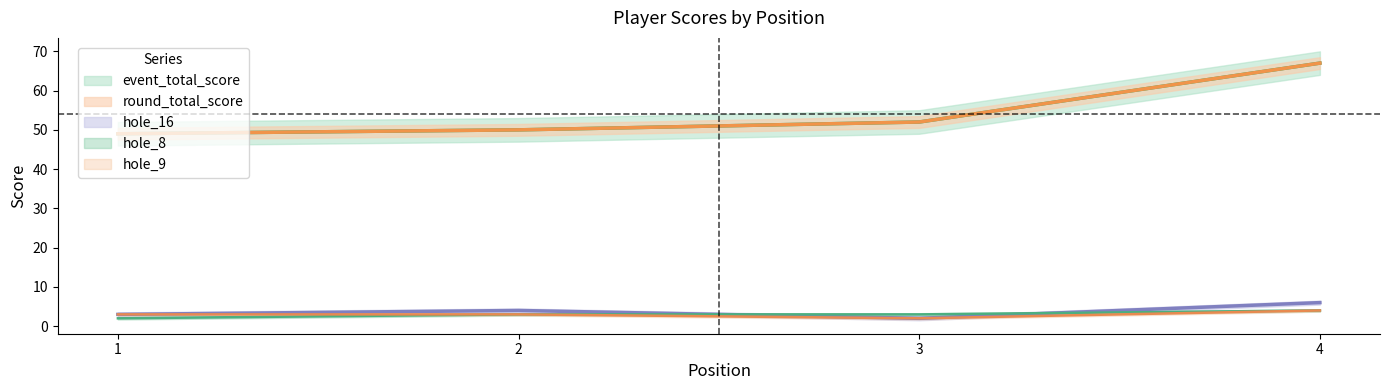

At which label is hole_8 closest to 3?

2